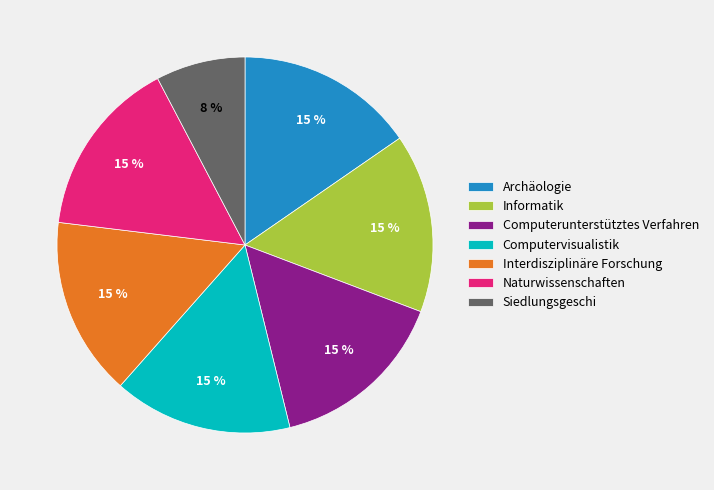

Does any single category account for the majority?

No